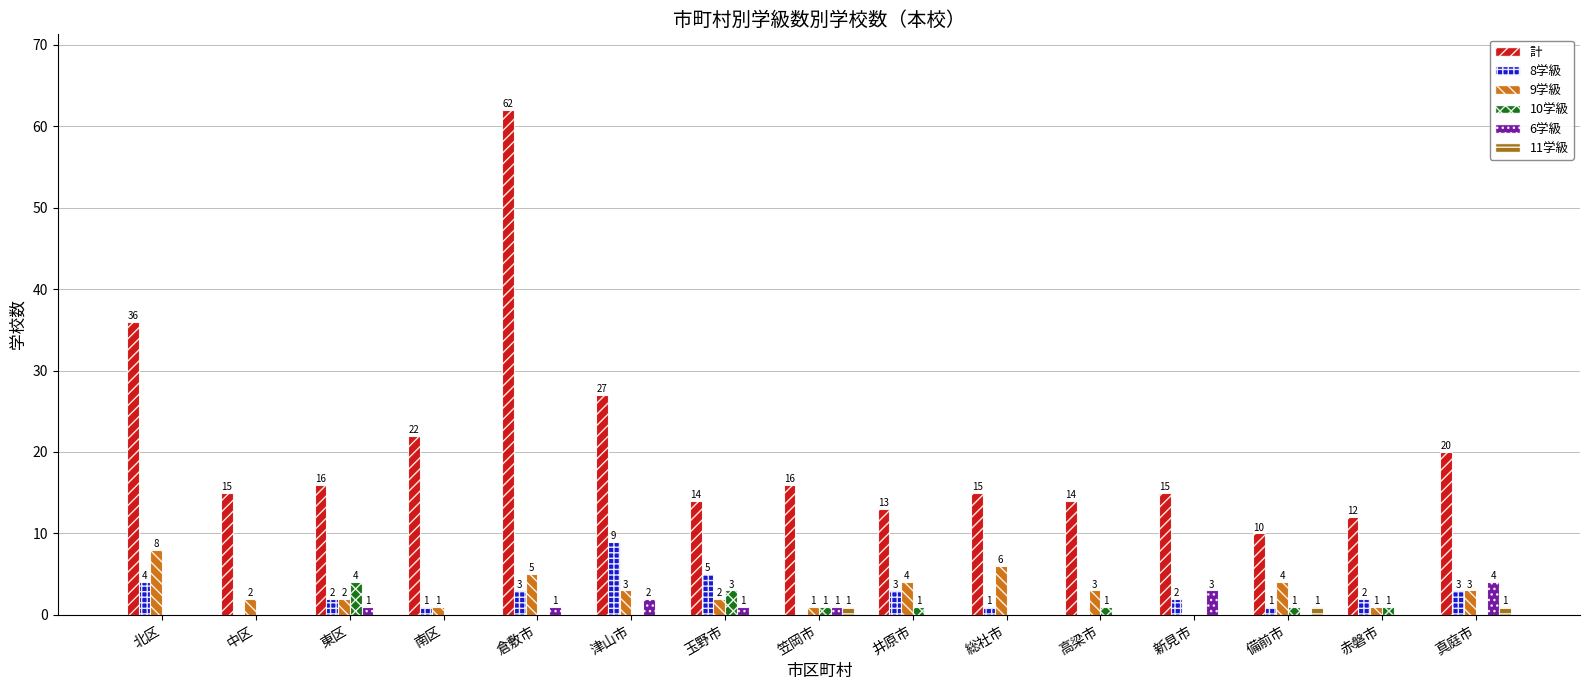

The 9学級 series shows 4 at 備前市. True or false?

True